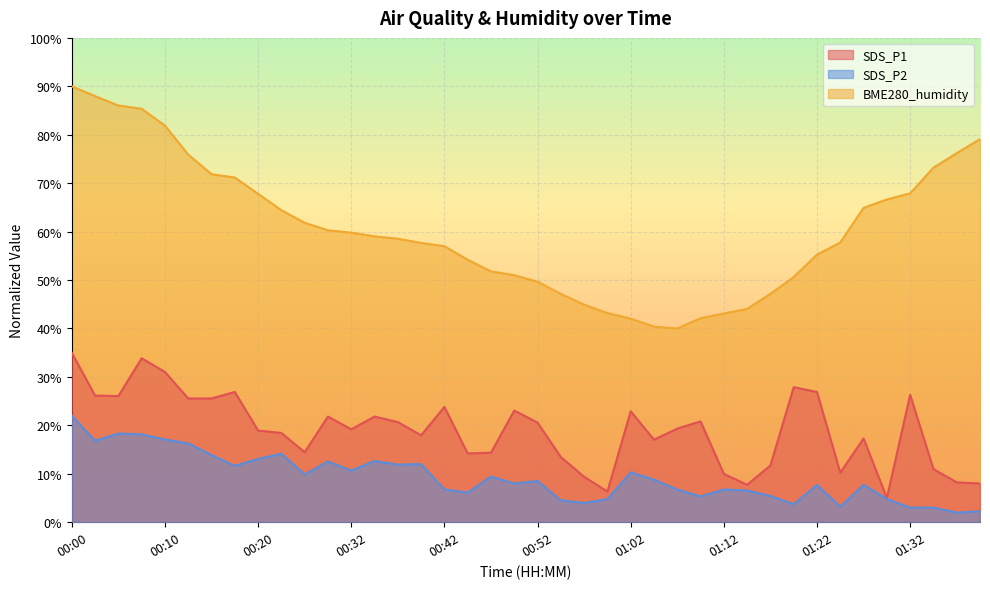

True or false: SDS_P2 and BME280_humidity cross at least once.

False